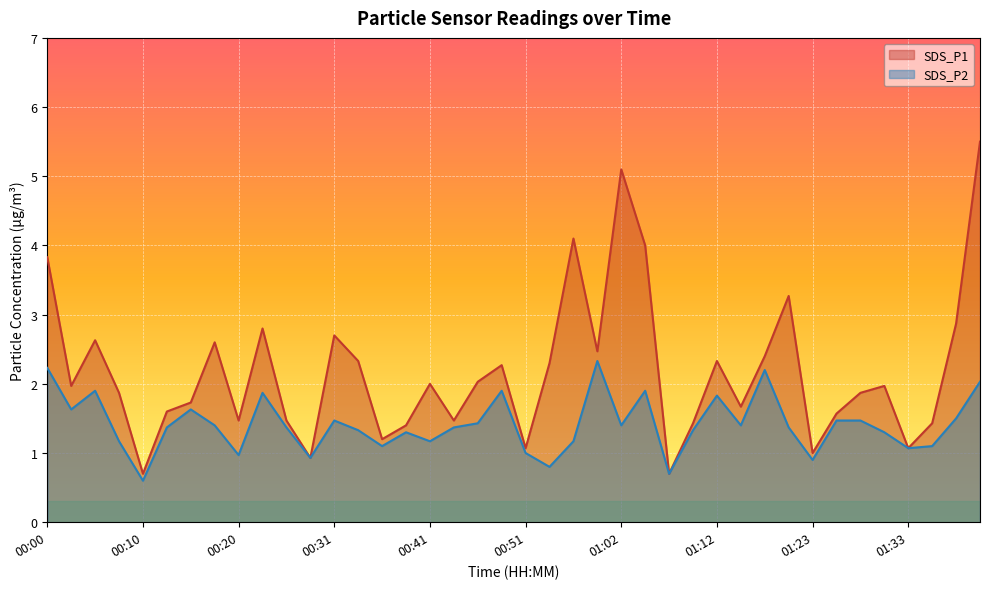

Between 01:38 and 00:10, which is larger?

01:38